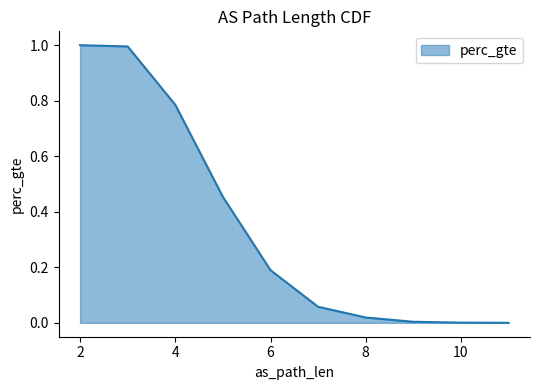

At which category does the chart reach its minimum across all series?

11